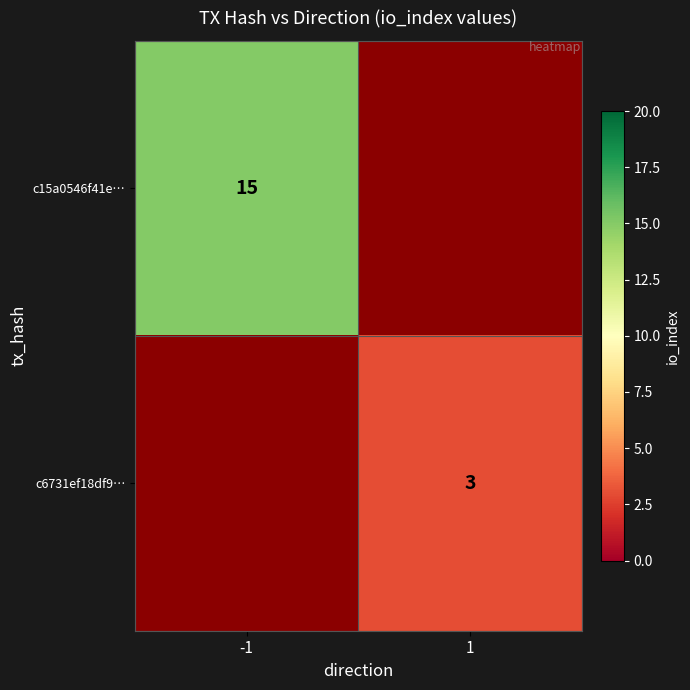

Which label corresponds to the smallest value in the chart?

1